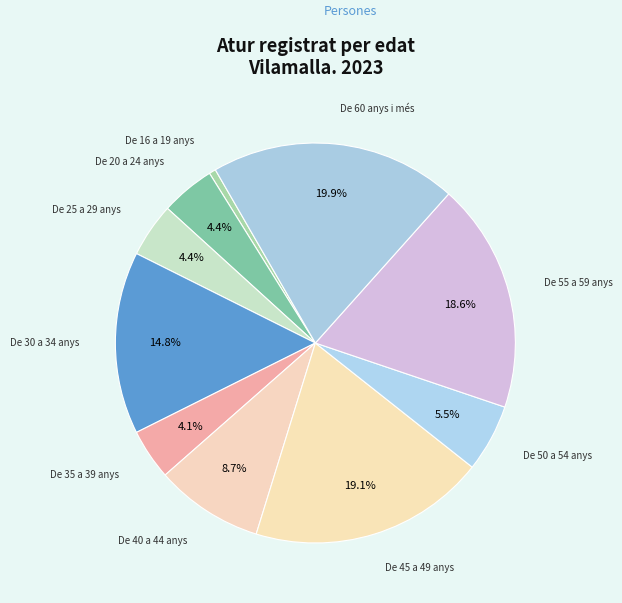

How many slices are in this pie chart?

10